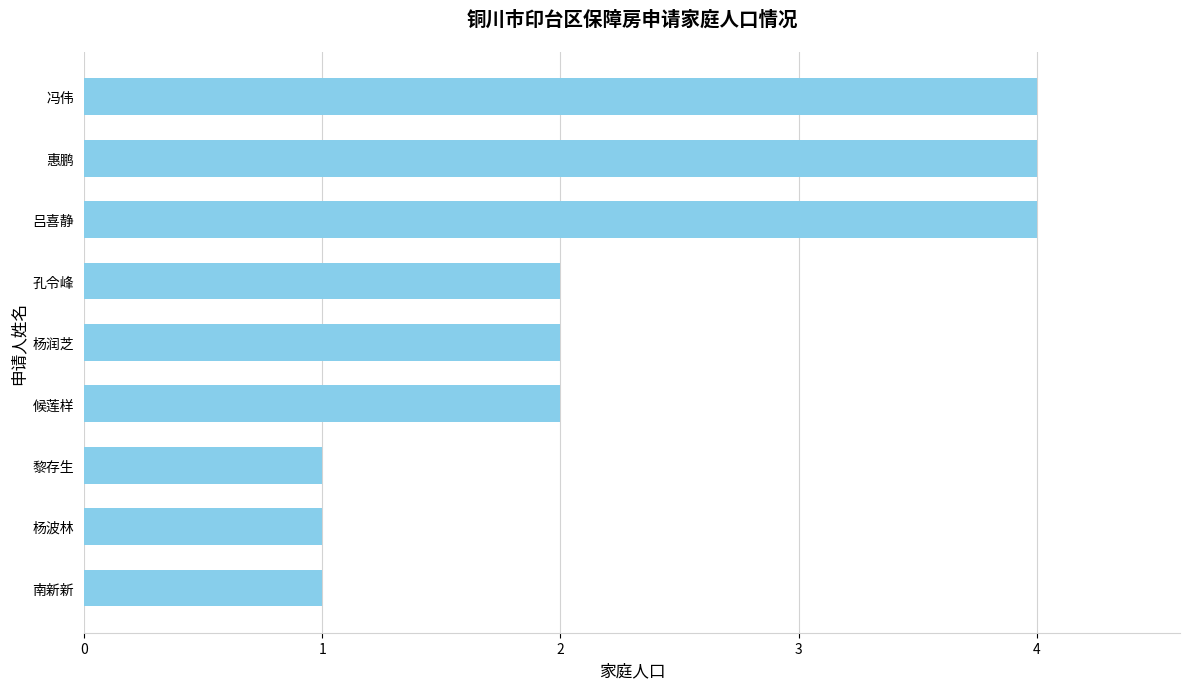

How many series are shown in this chart?

1